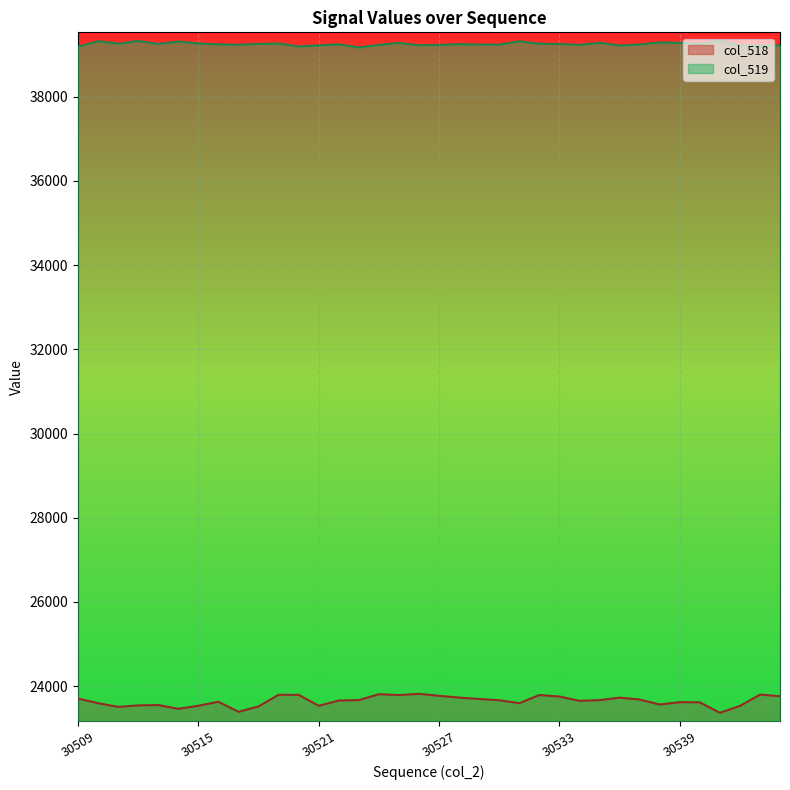

What value does the col_518 series have at 30522, to the nearest 10?

23660